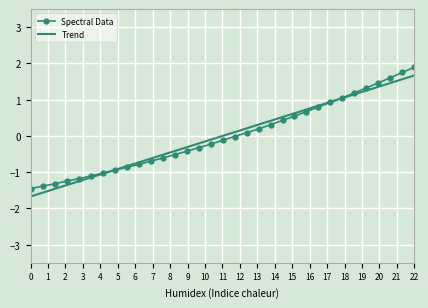

What is the greatest value displayed?

1.9